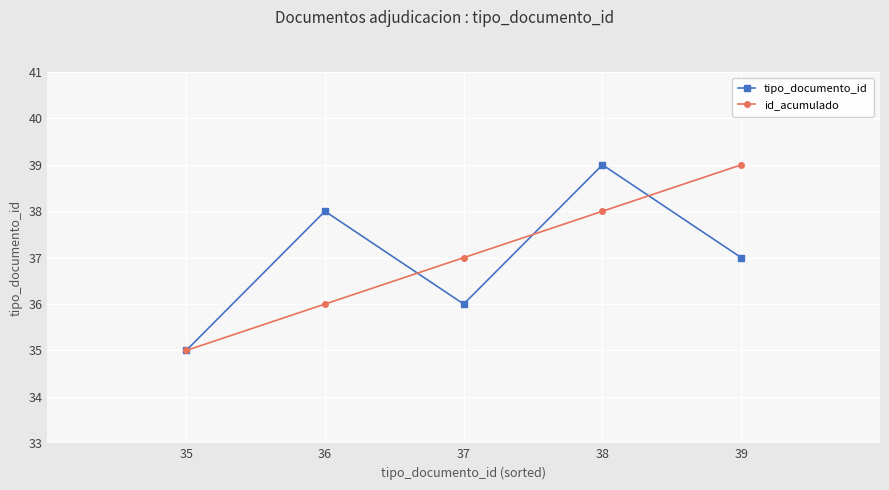

After their last crossing, which series has the higher values: tipo_documento_id or id_acumulado?

id_acumulado